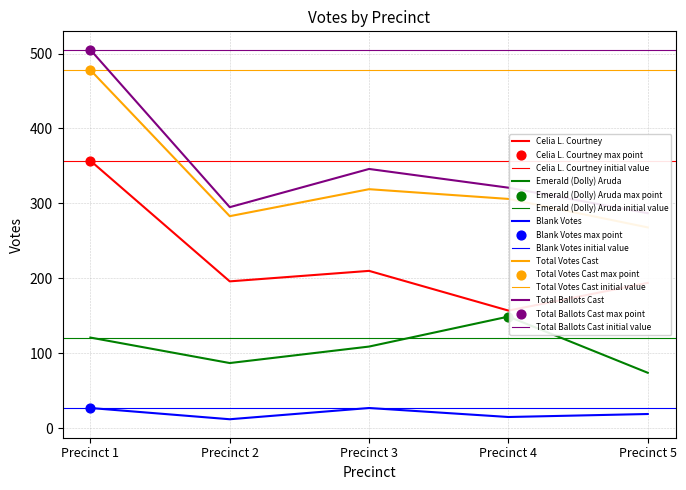

Is the value of Blank Votes at Precinct 4 greater than the value of Total Votes Cast at Precinct 5?

No